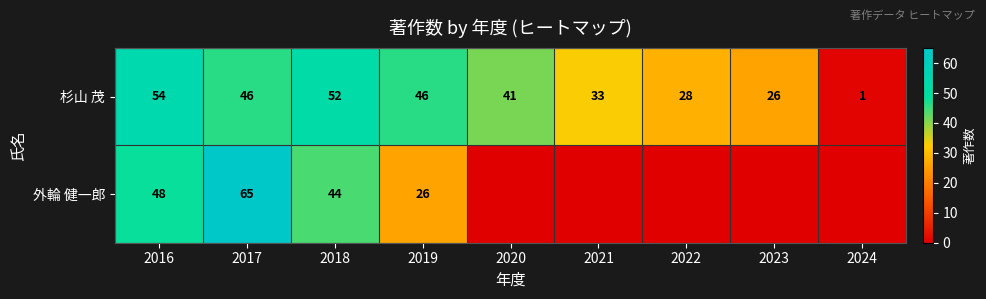

What is the maximum value shown in the chart?

65